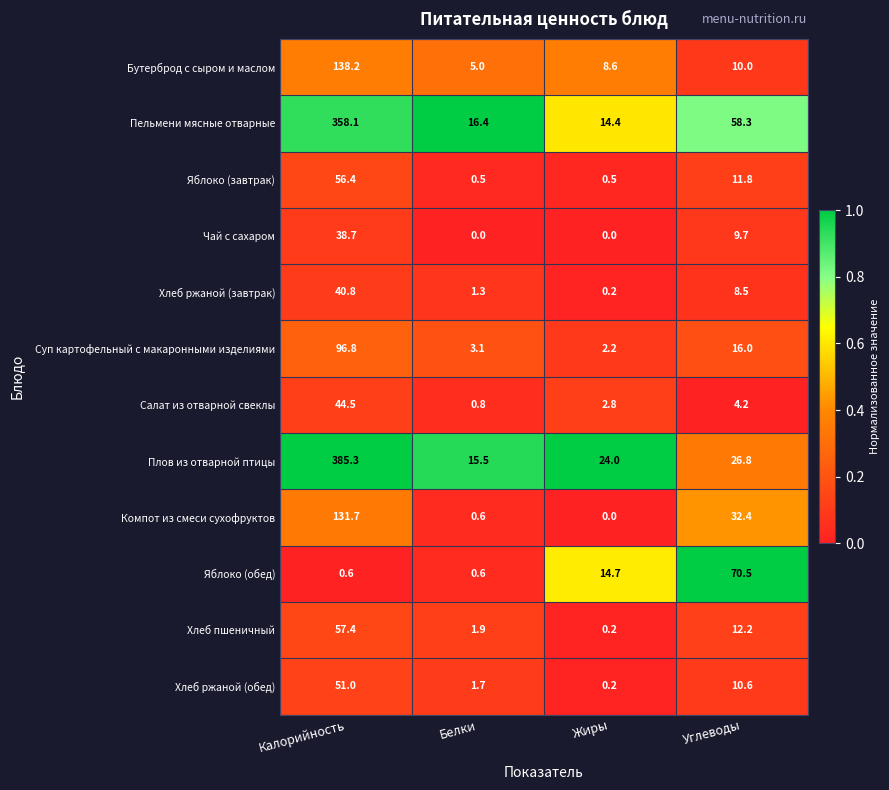

What is the difference between the highest and lowest values at Углеводы?

66.3